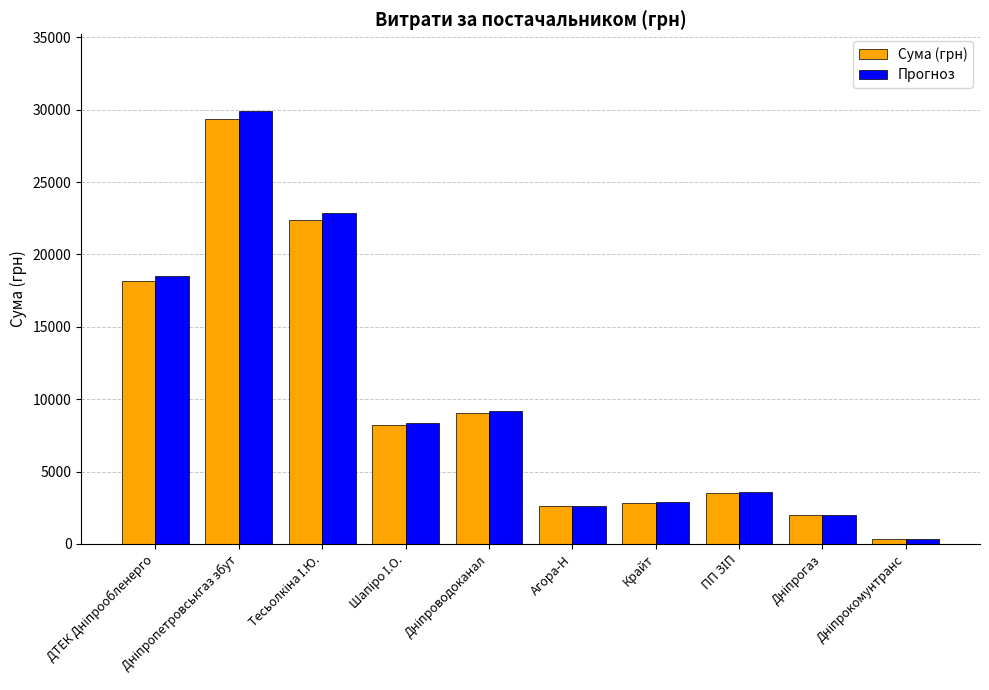

Rank the series by their maximum value, from highest to lowest.

Прогноз, Сума (грн)